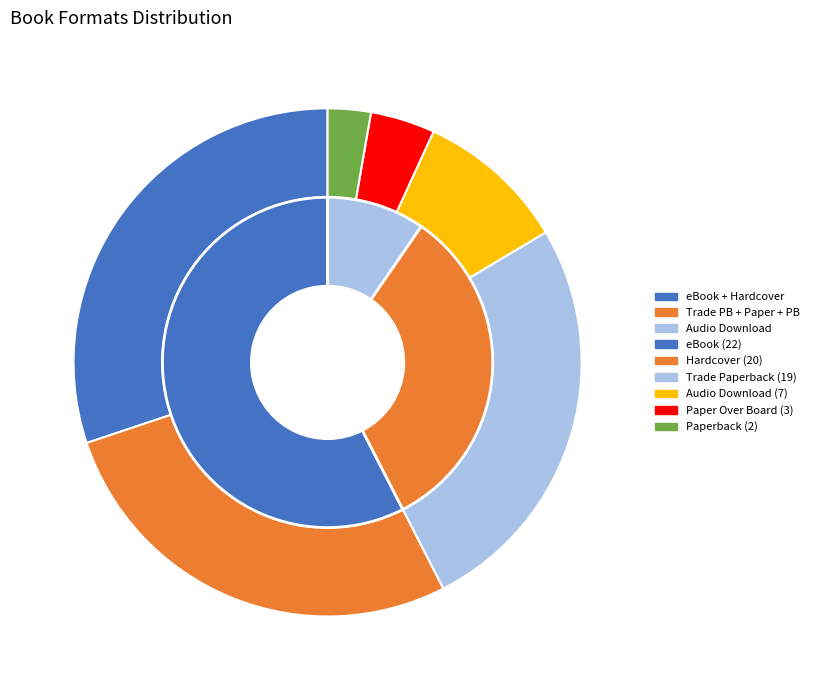

What percentage do Paperback and Trade Paperback together represent?

28.8%